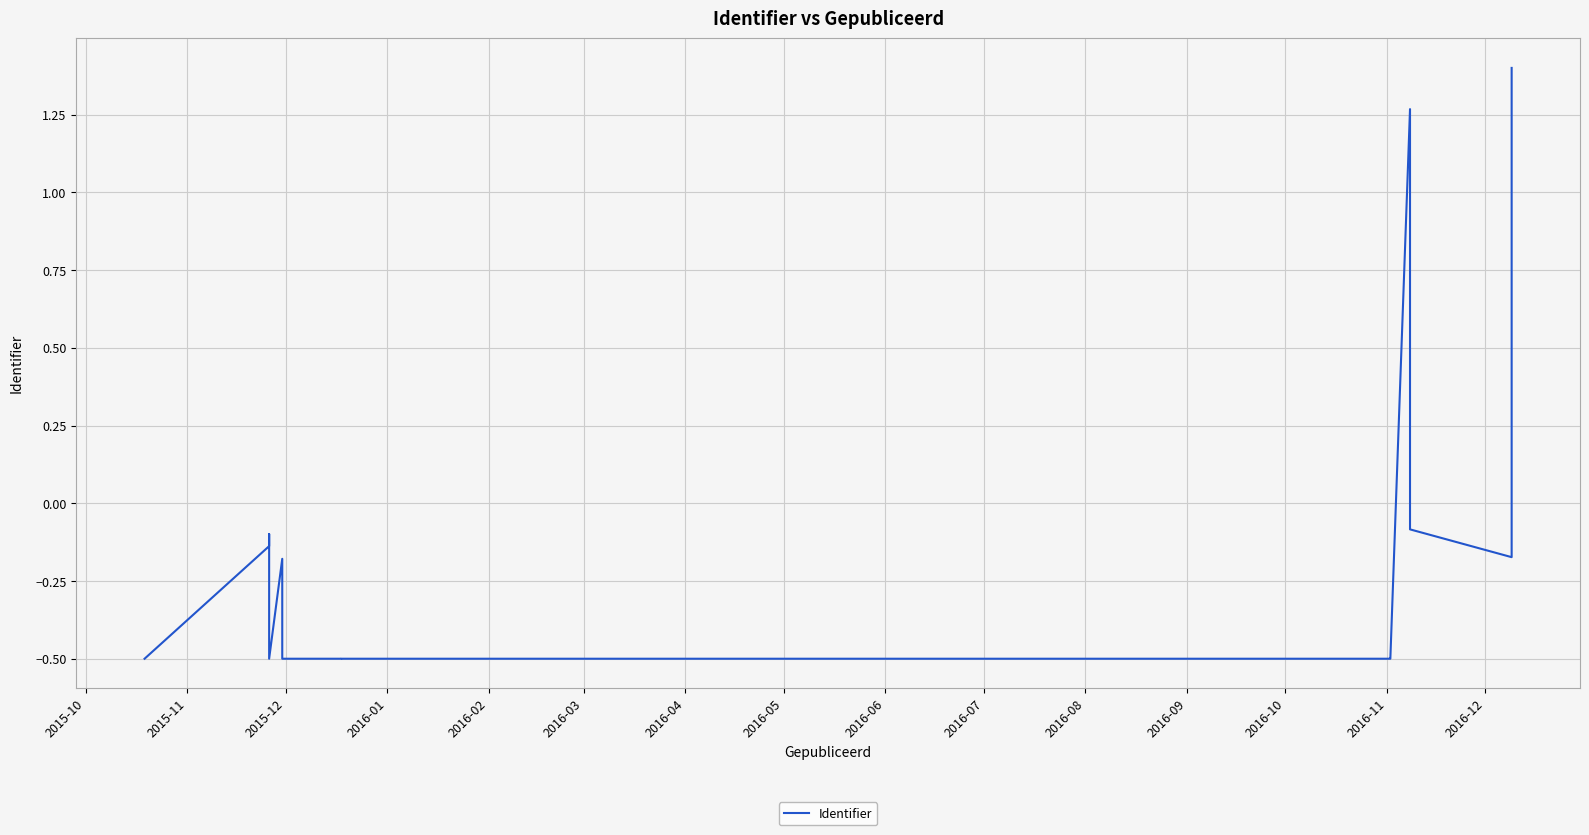

How many lines are shown in the chart?

1